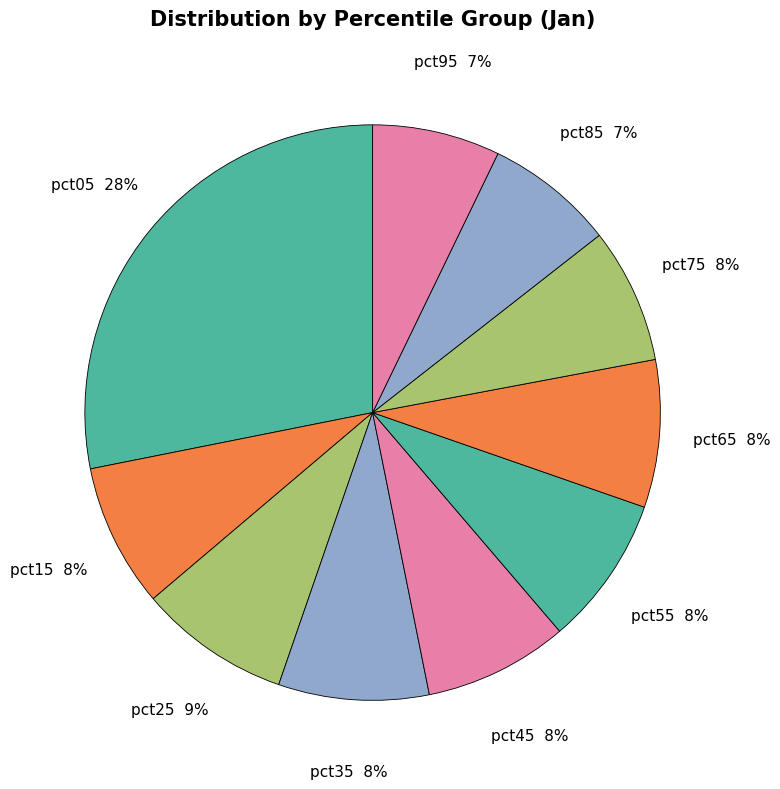

What percentage is the pct35 slice, to the nearest percent?

8%